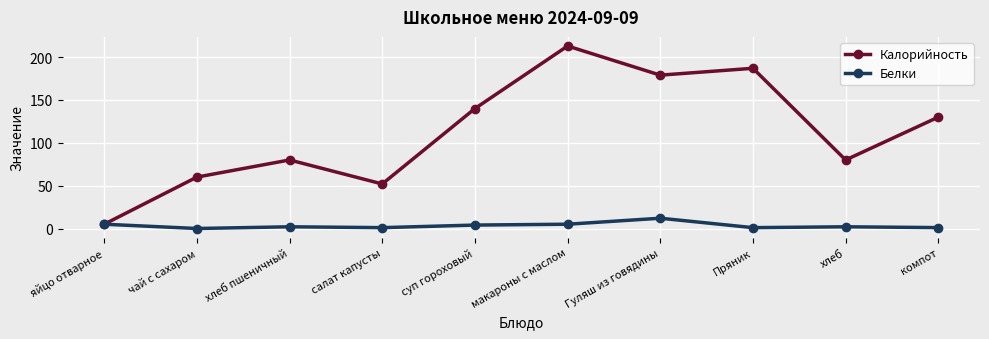

Does the chart display data point markers on the line(s)?

Yes